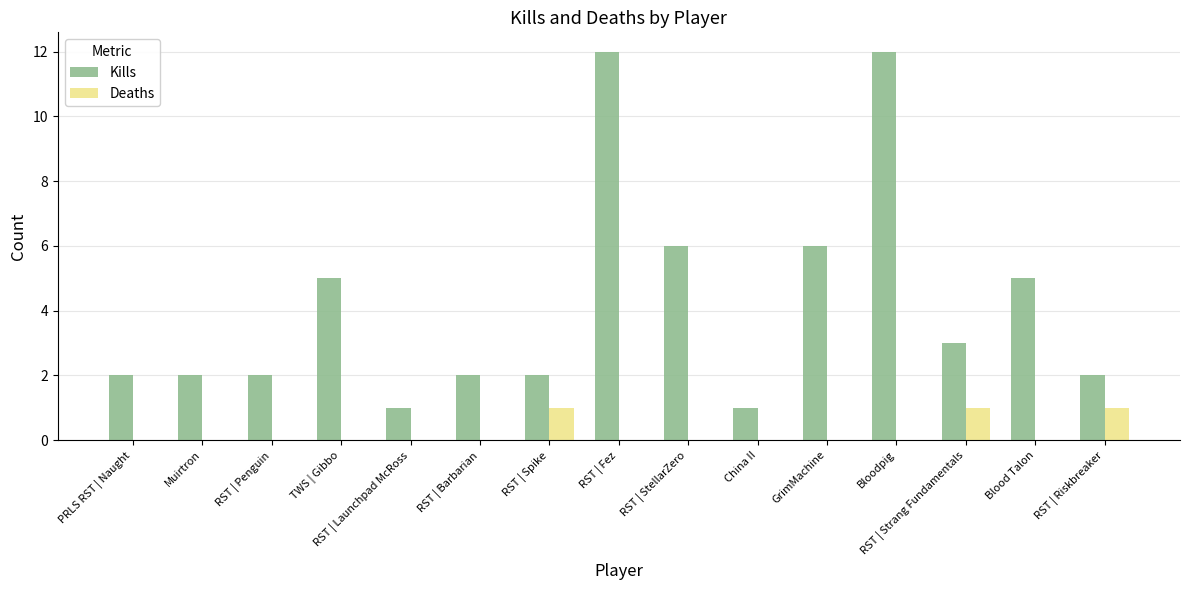

Which series changed the most between RST | Barbarian and Blood Talon?

Kills